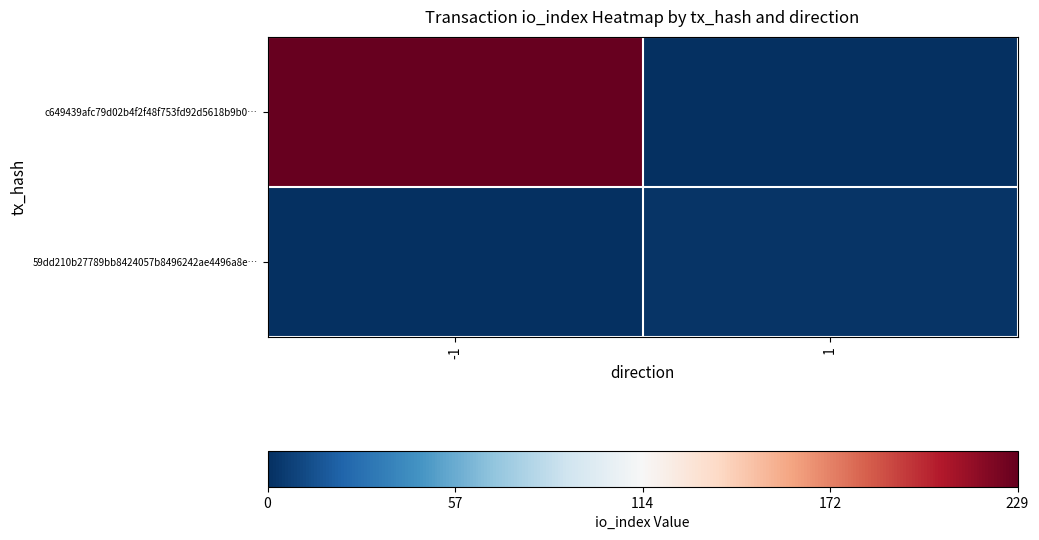

Between -1 and 1, which series saw the biggest shift?

c649439afc79d02b4f2f48f753fd92d5618b9b0…